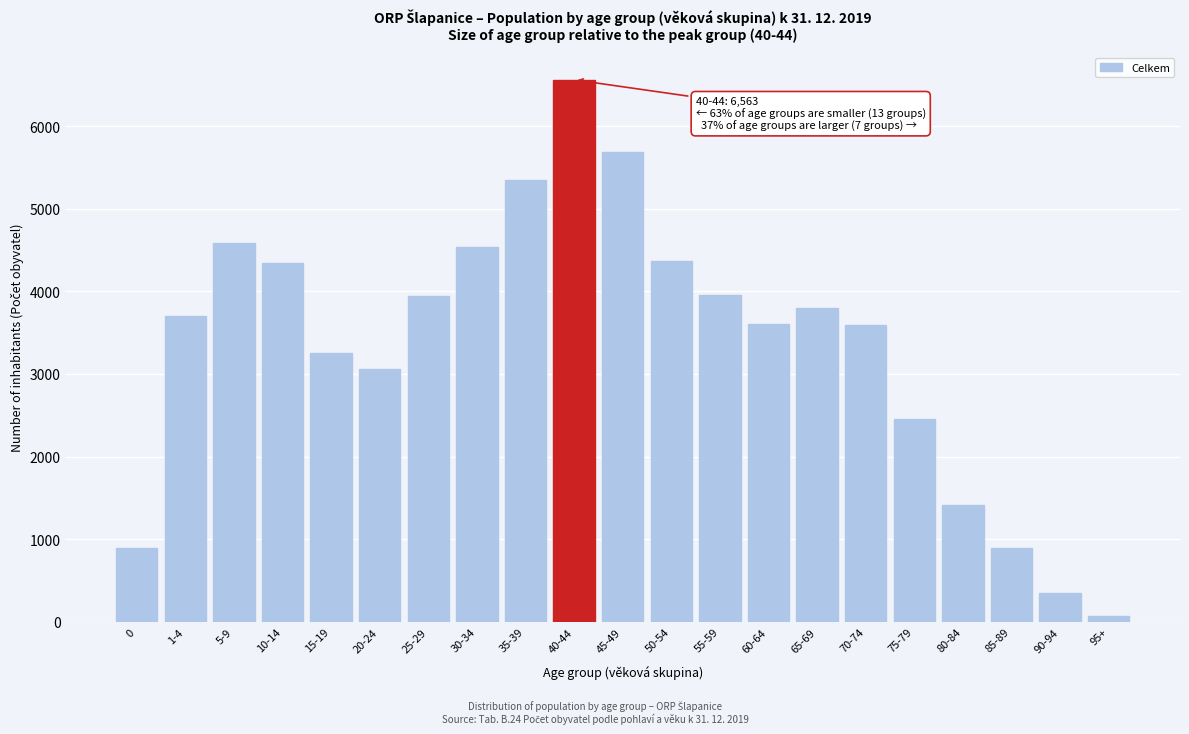

What is the change in value from 5-9 to 60-64?

-982